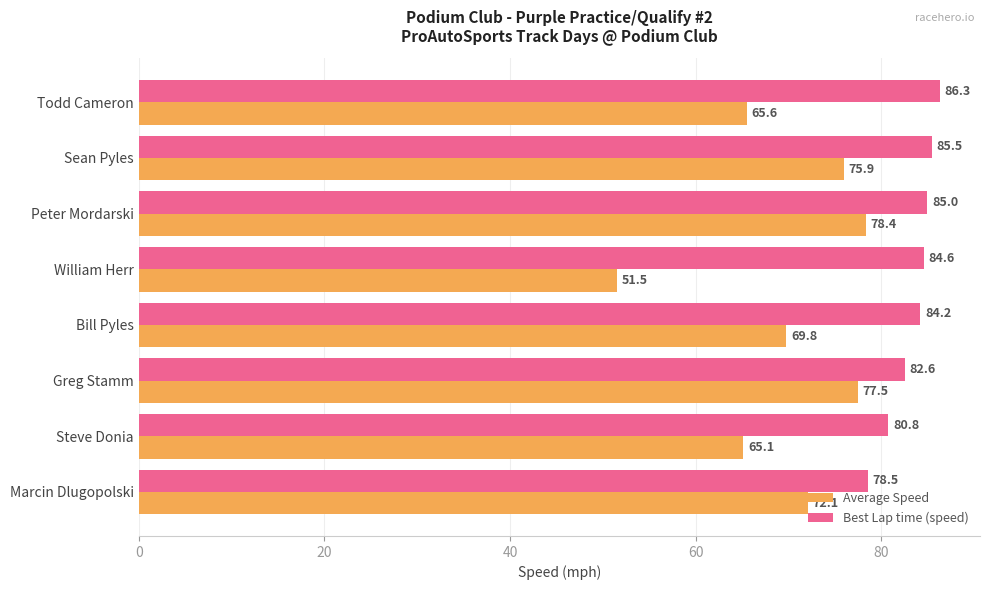

Which series has the widest spread of values?

Average Speed